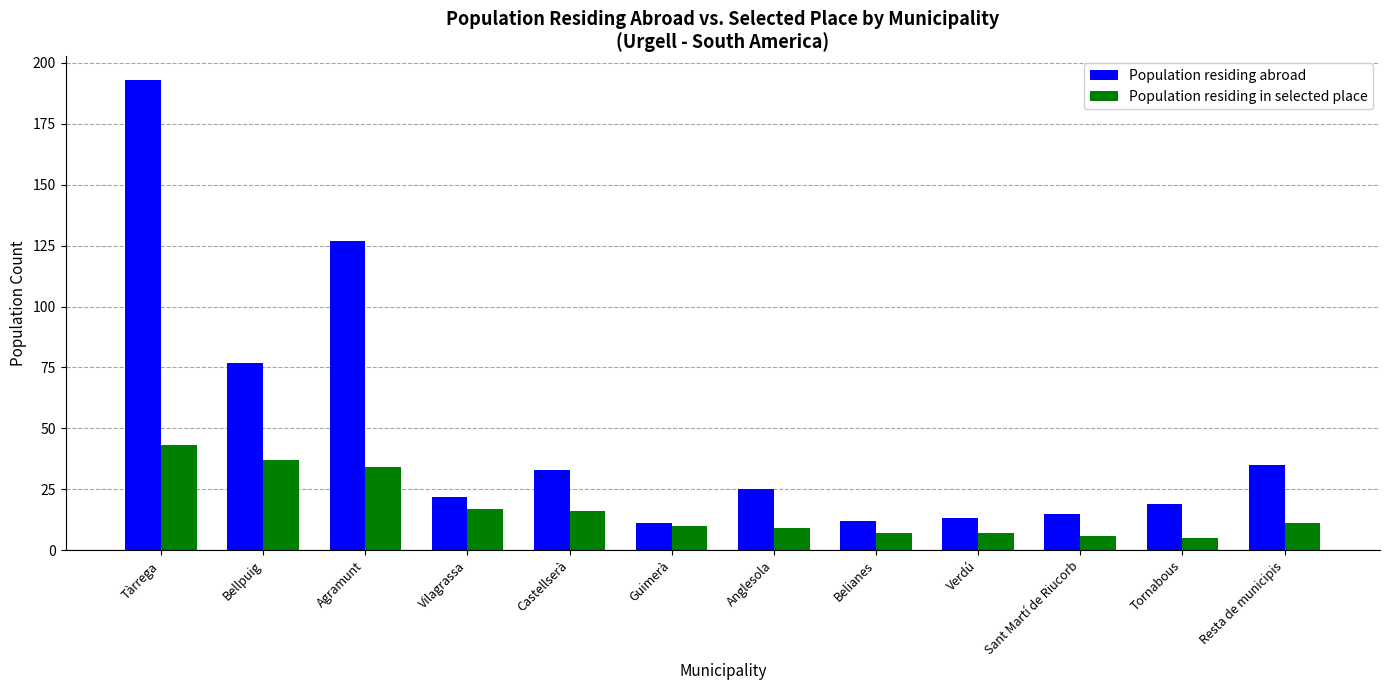

What is the smallest value displayed?

5